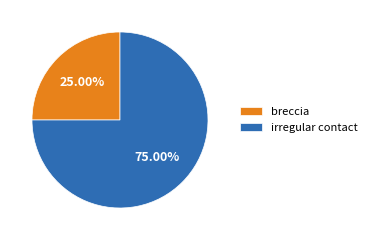

How many segments does this pie chart have?

2